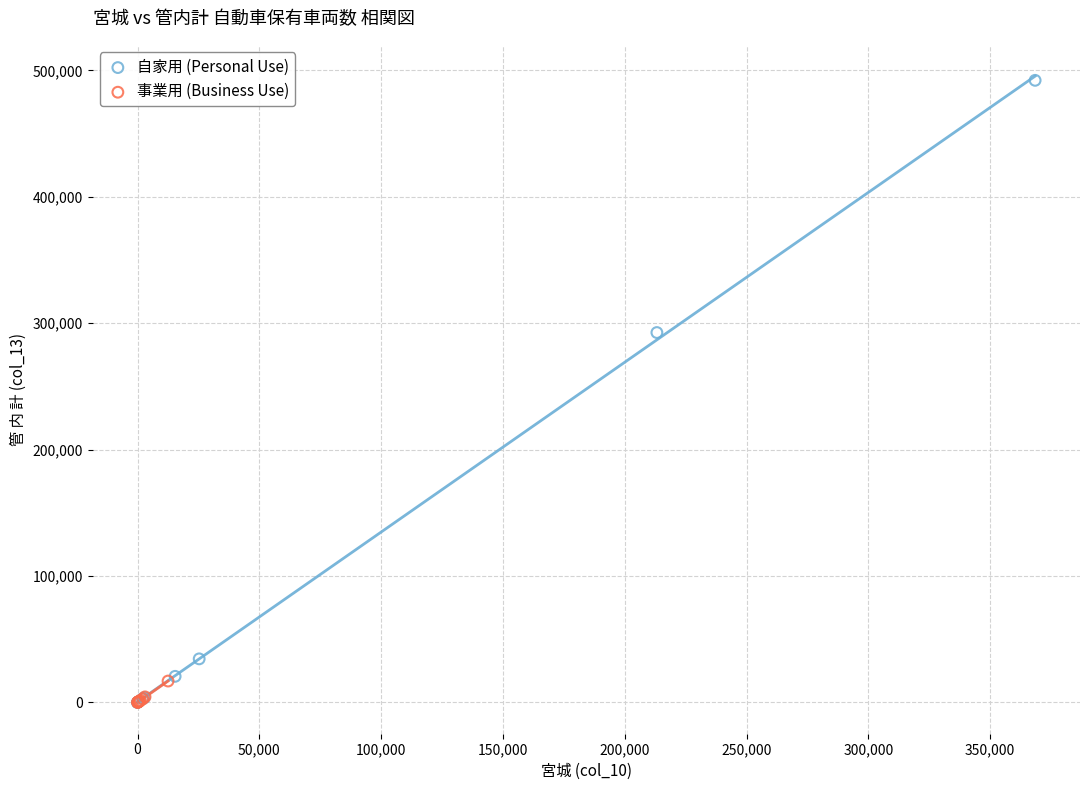

Which series reaches the maximum Y coordinate?

自家用 (Personal Use)